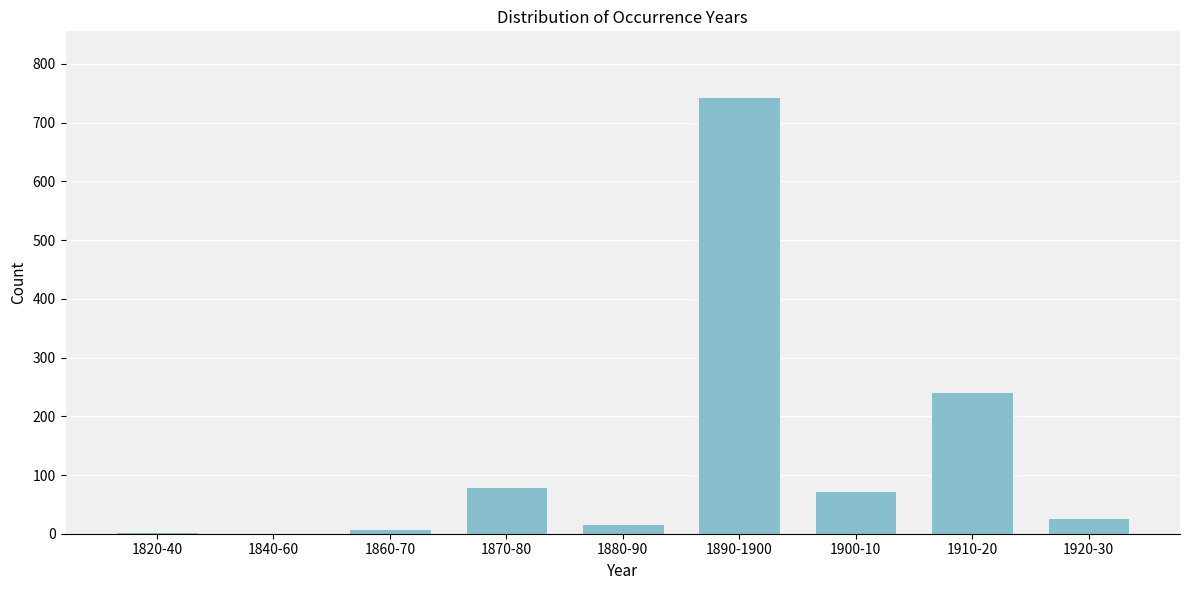

What is the greatest value displayed?

744